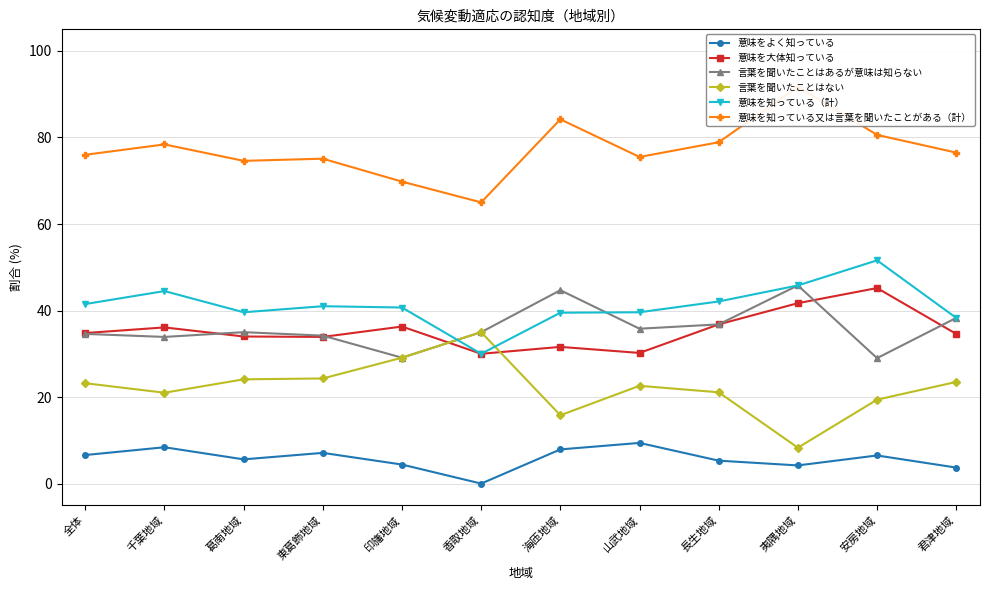

List the labels in order of 意味を大体知っている value, smallest first.

香取地域, 山武地域, 海匝地域, 東葛飾地域, 葛南地域, 君津地域, 全体, 千葉地域, 印旛地域, 長生地域, 夷隅地域, 安房地域